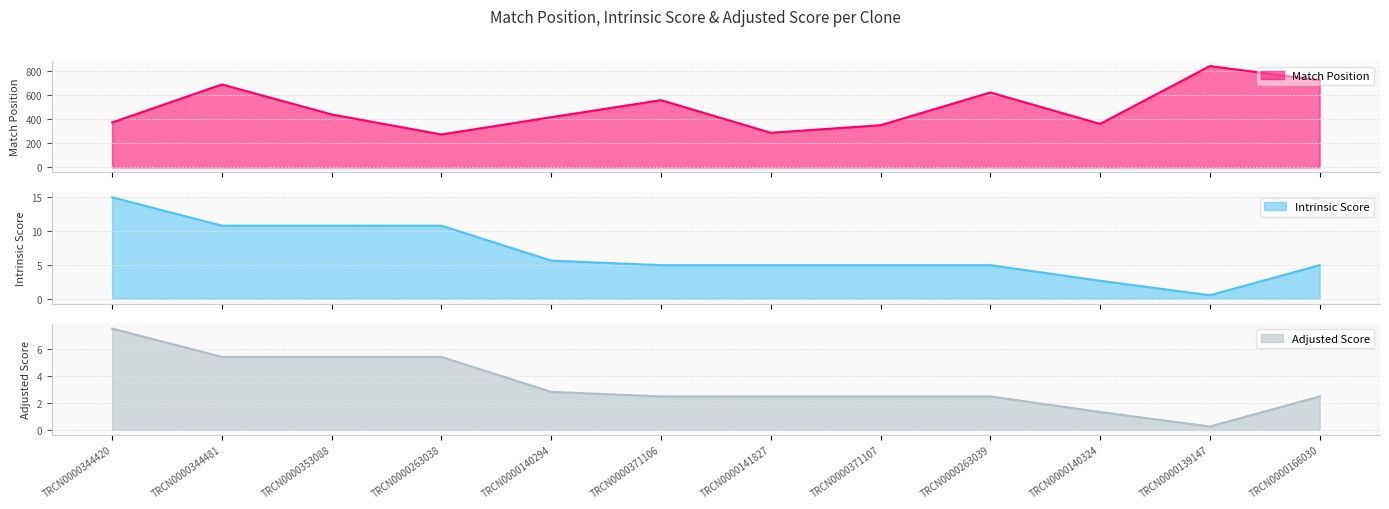

List the series in order of their peak value, lowest first.

Adjusted Score, Intrinsic Score, Match Position